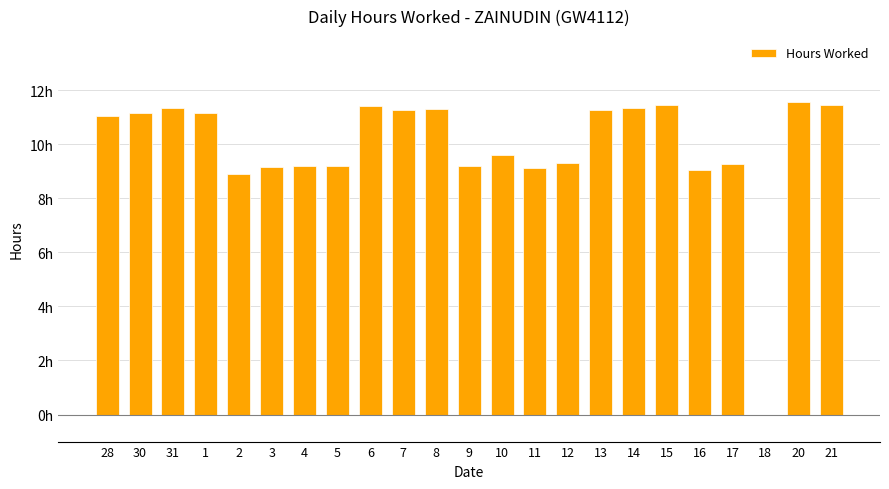

What is the sum of all values?

227.7